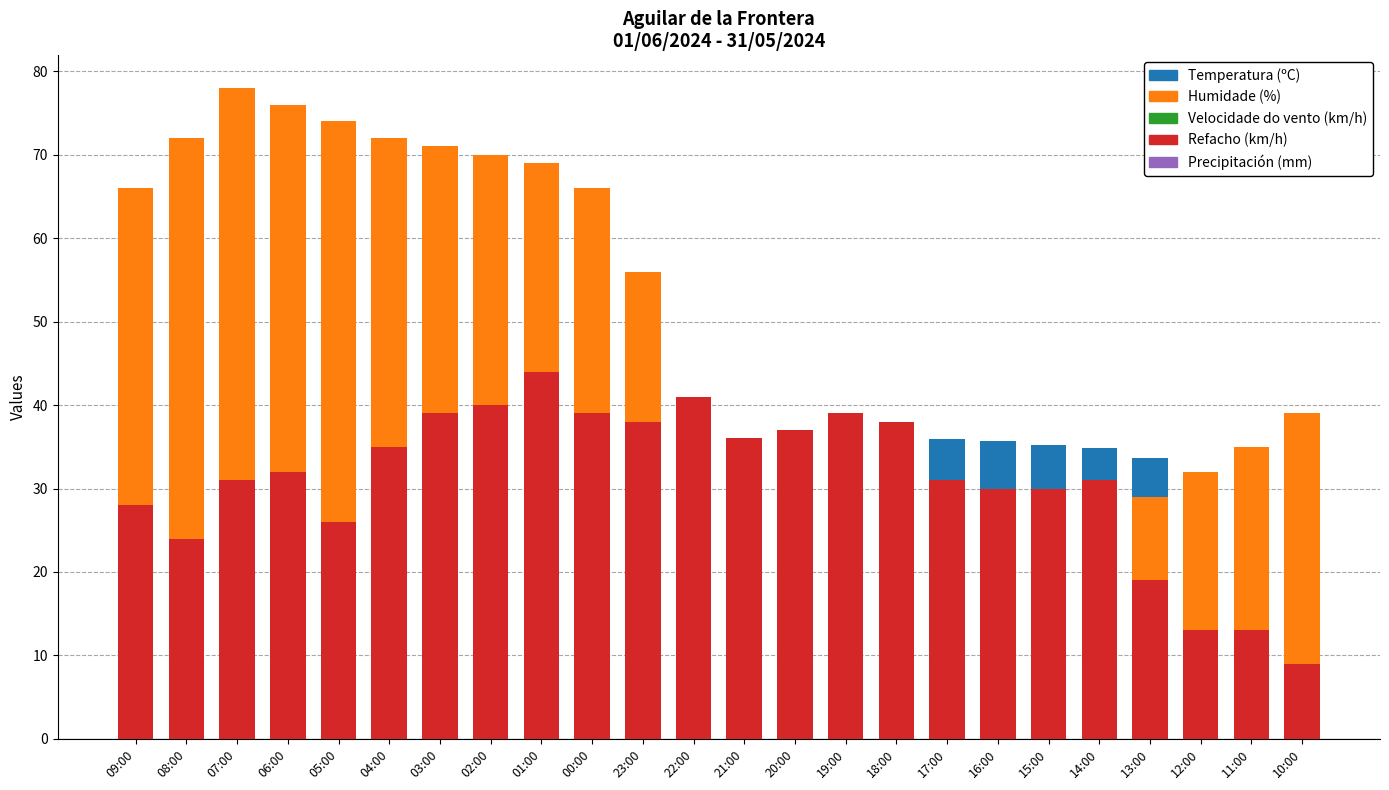

What is the difference between the highest and lowest values at 23:00?

56.0